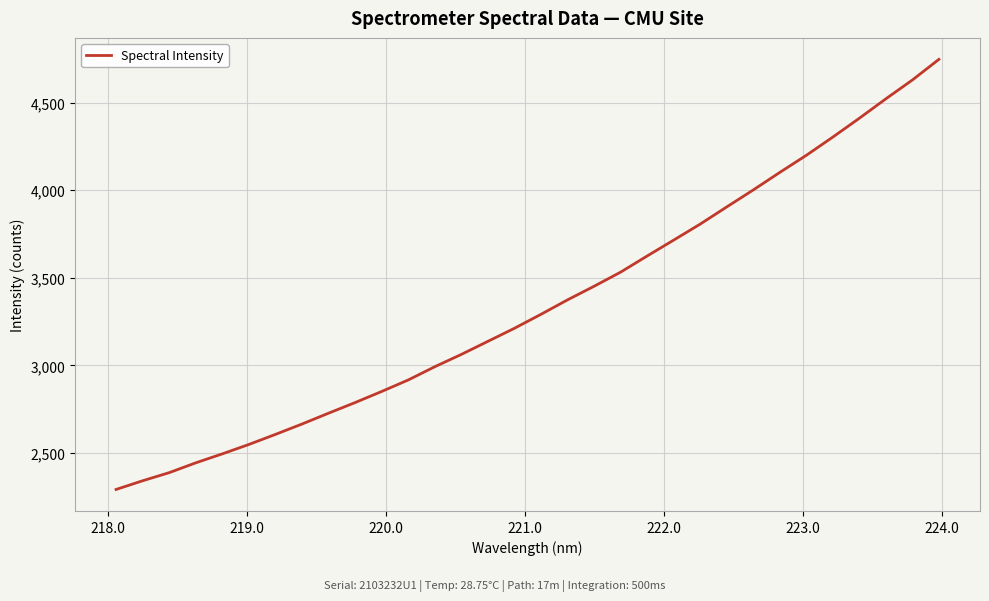

What is the smallest value displayed?

2291.7